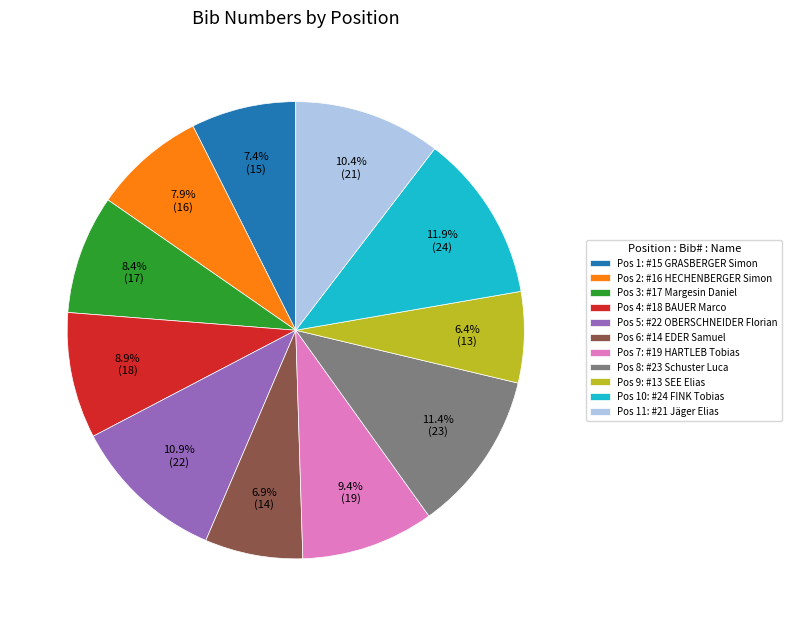

Approximately how many times larger is the value at Pos 6: #14 EDER Samuel compared to Pos 7: #19 HARTLEB Tobias?

0.7